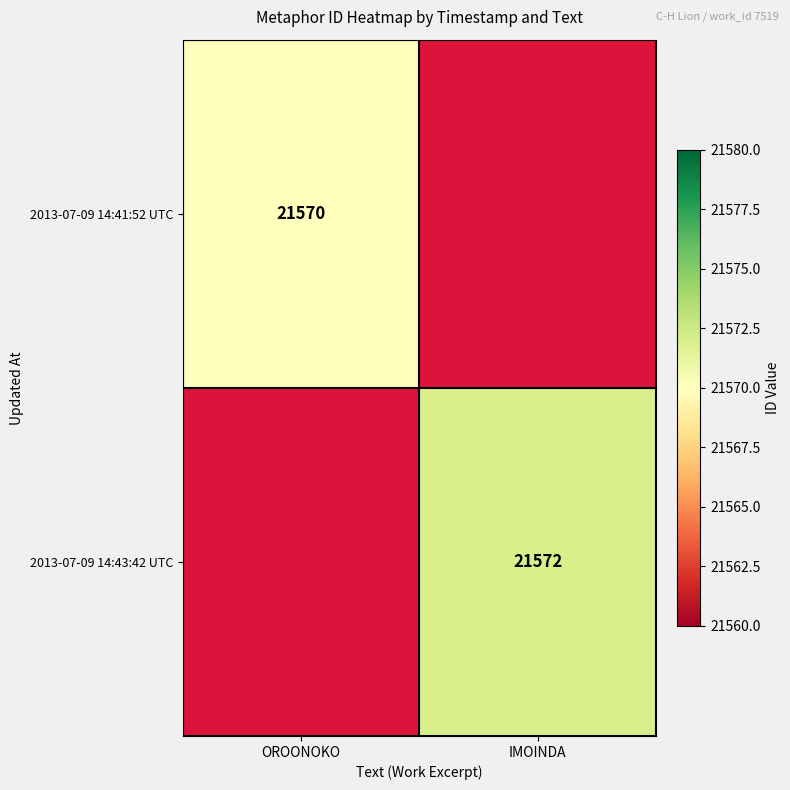

The 2013-07-09 14:43:42 UTC series shows 32862 at IMOINDA. True or false?

False